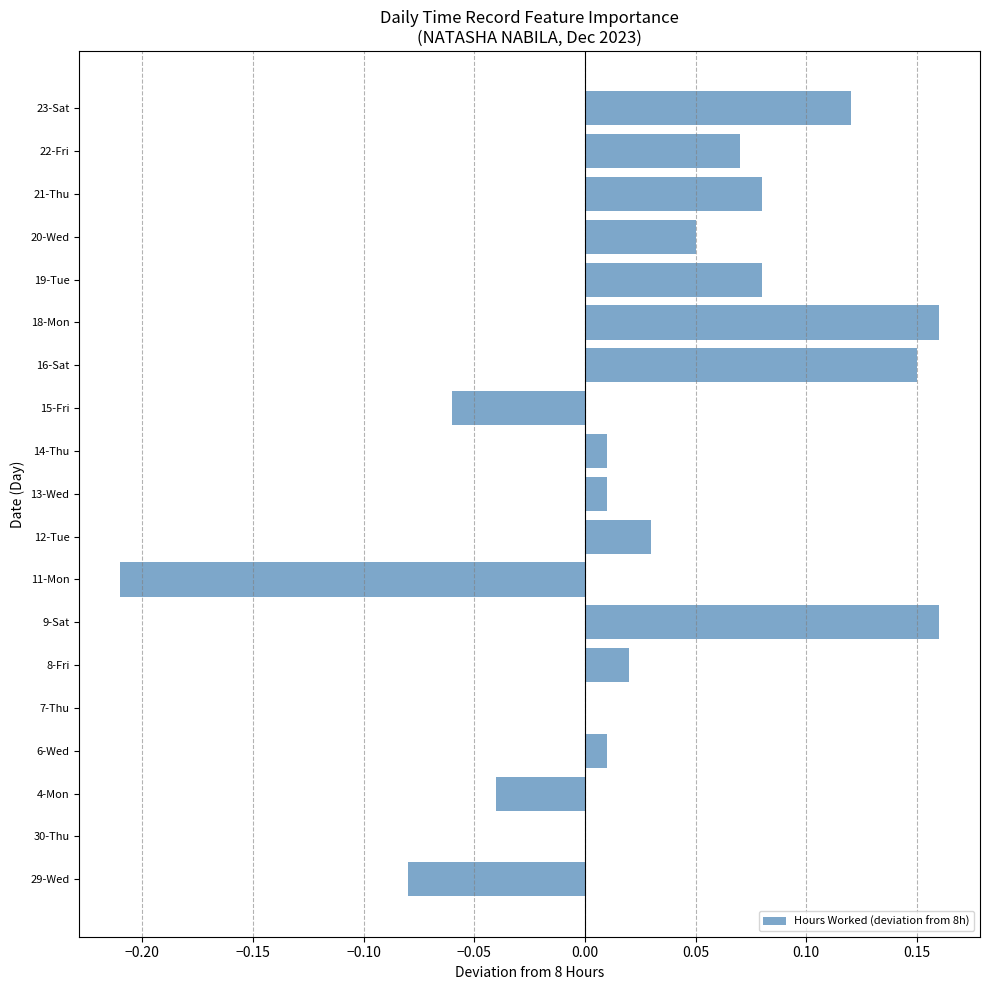

How many data points does each series have?

19